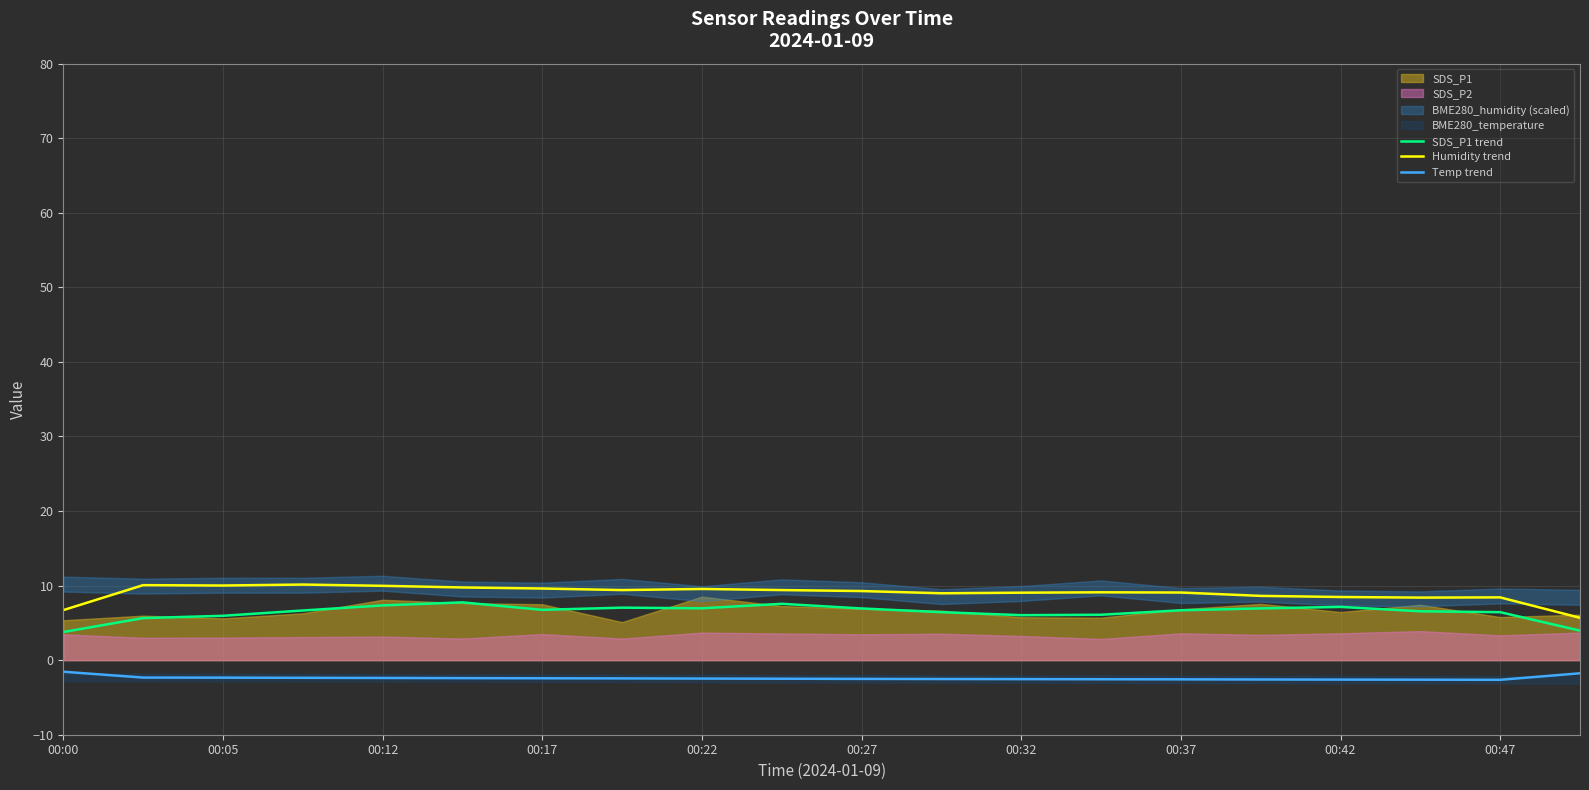

What is the minimum value for SDS_P1 trend?

3.8